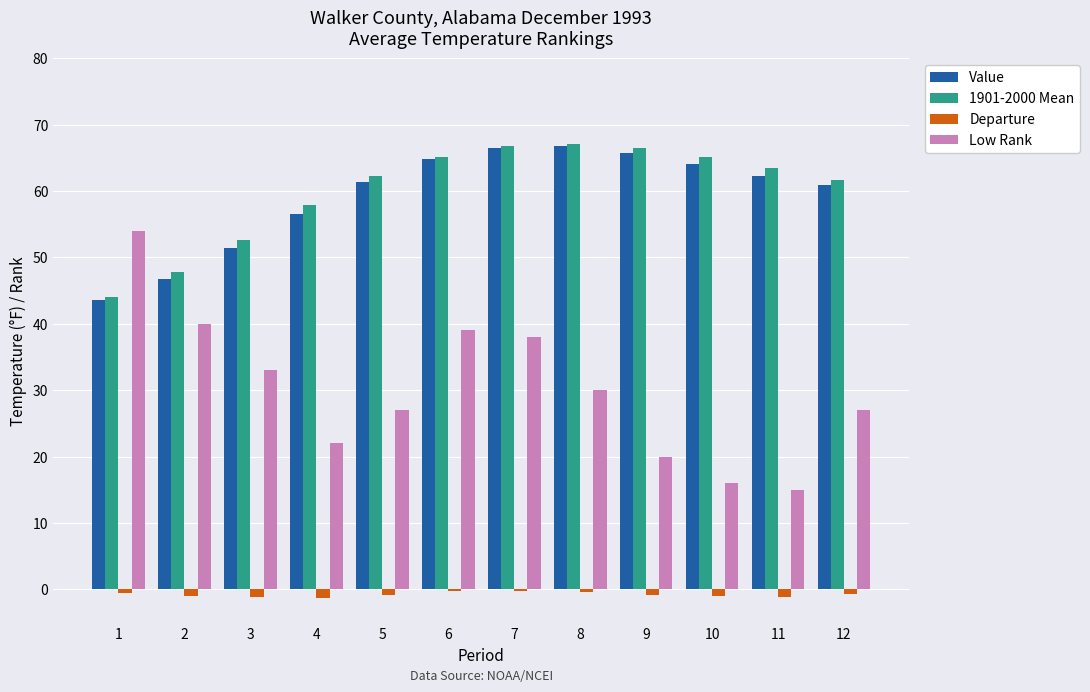

True or false: Low Rank has a value of 16.0 at 10.

True